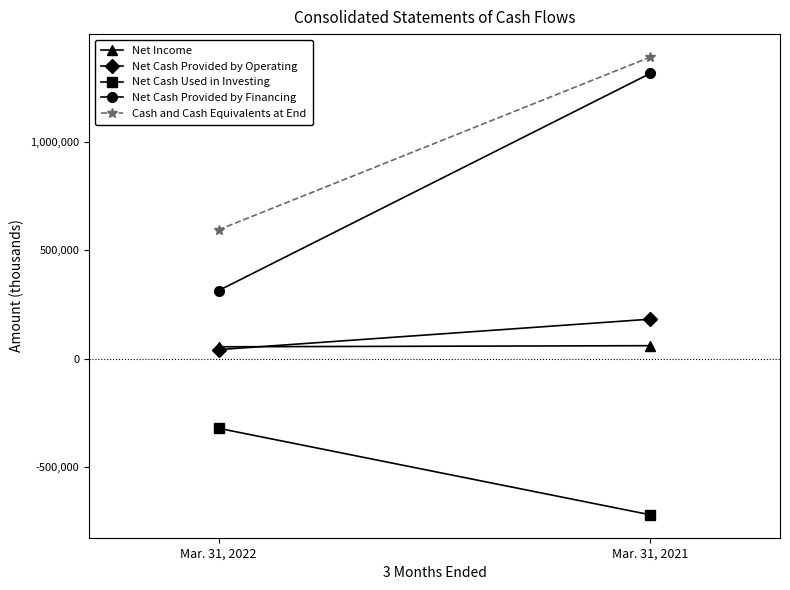

Rank the categories by Net Cash Used in Investing value from highest to lowest.

Mar. 31, 2022, Mar. 31, 2021